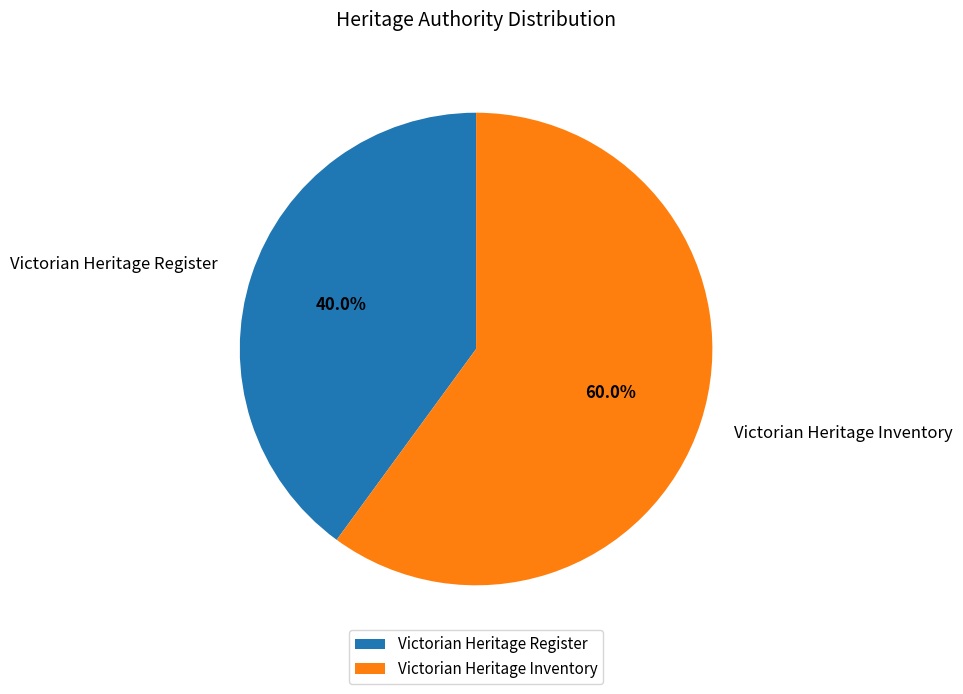

Combined, do Victorian Heritage Inventory and Victorian Heritage Register account for over 50%?

Yes